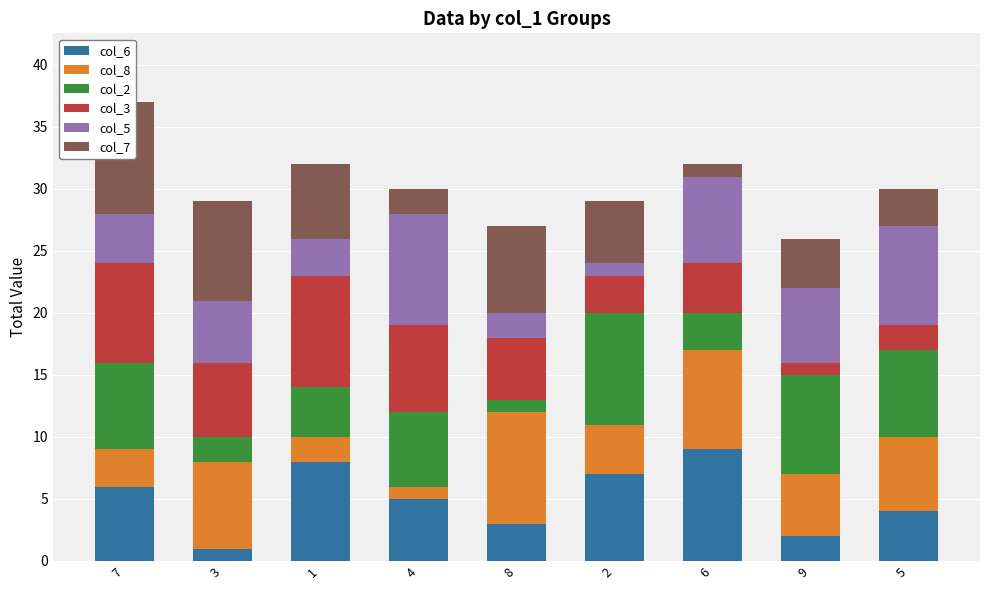

Reading left to right, list all the values displayed in this chart.

col_6: 7=6	3=1	1=8	4=5	8=3	2=7	6=9	9=2	5=4
col_8: 7=3	3=7	1=2	4=1	8=9	2=4	6=8	9=5	5=6
col_2: 7=7	3=2	1=4	4=6	8=1	2=9	6=3	9=8	5=7
col_3: 7=8	3=6	1=9	4=7	8=5	2=3	6=4	9=1	5=2
col_5: 7=4	3=5	1=3	4=9	8=2	2=1	6=7	9=6	5=8
col_7: 7=9	3=8	1=6	4=2	8=7	2=5	6=1	9=4	5=3